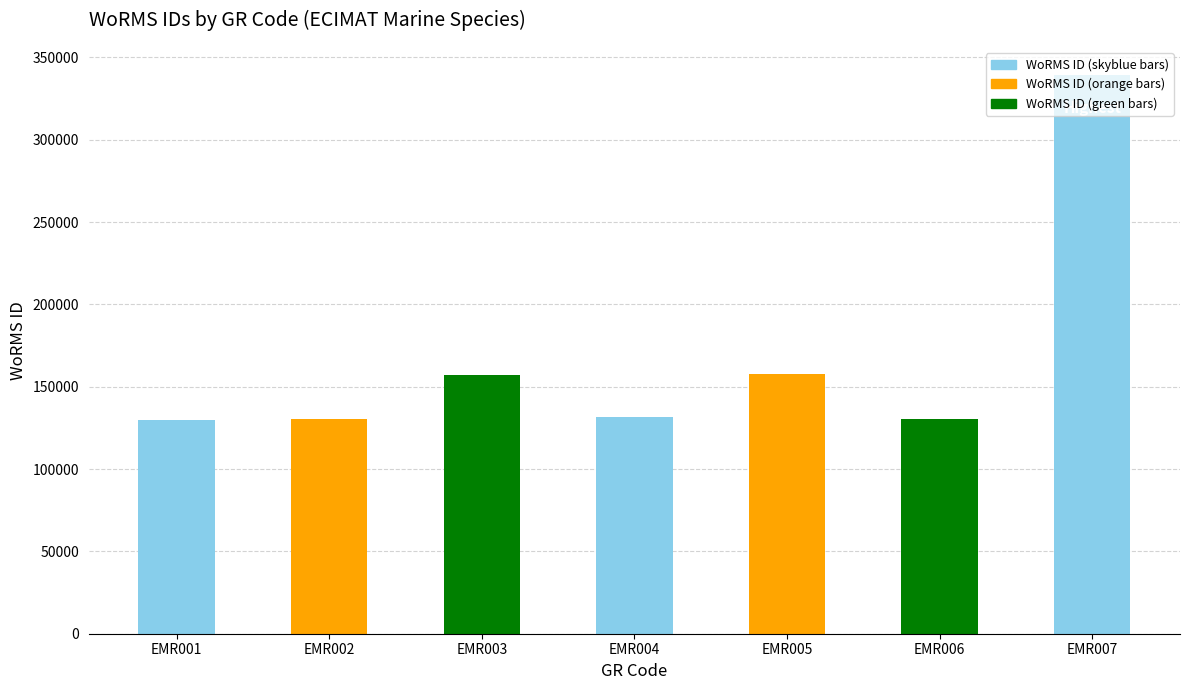

The chart shows a value of 560689 at EMR007. True or false?

False